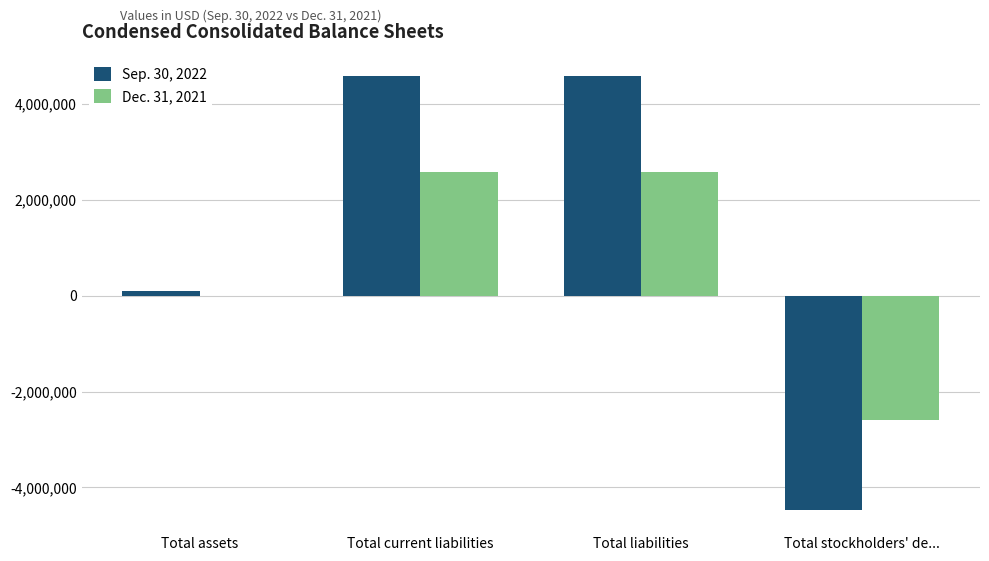

Reading left to right, extract all data points from this chart.

Sep. 30, 2022: Total assets=95149	Total current liabilities=4575230	Total liabilities=4575230	Total stockholders' de...=-4480081
Dec. 31, 2021: Total assets=0	Total current liabilities=2583421	Total liabilities=2583421	Total stockholders' de...=-2583421